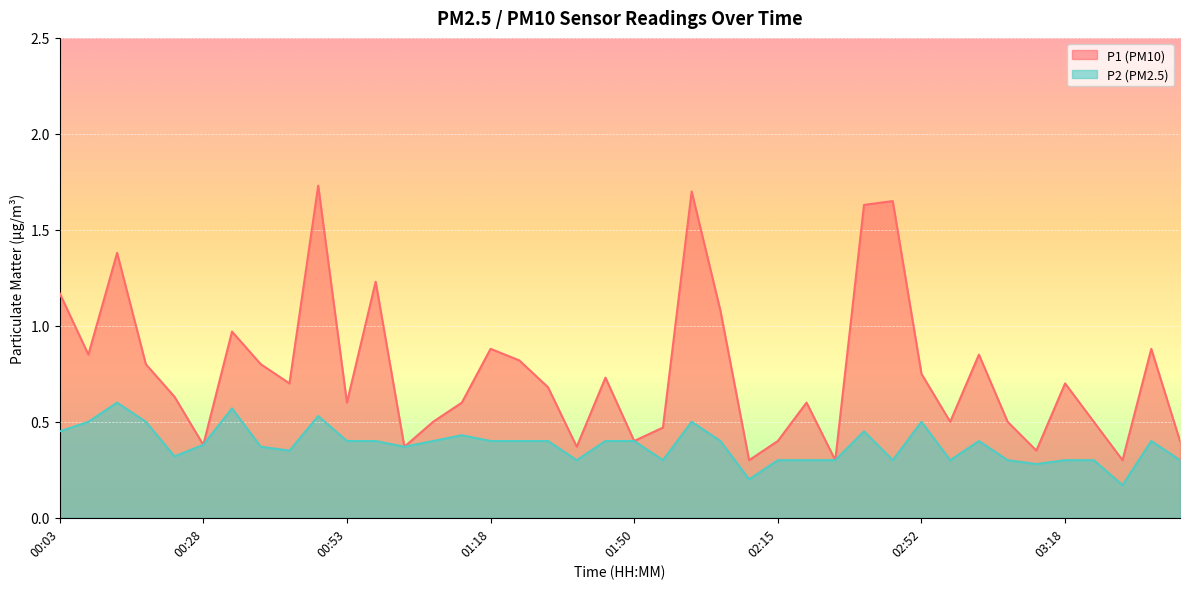

What is the label of the 15th point from the left?

01:13